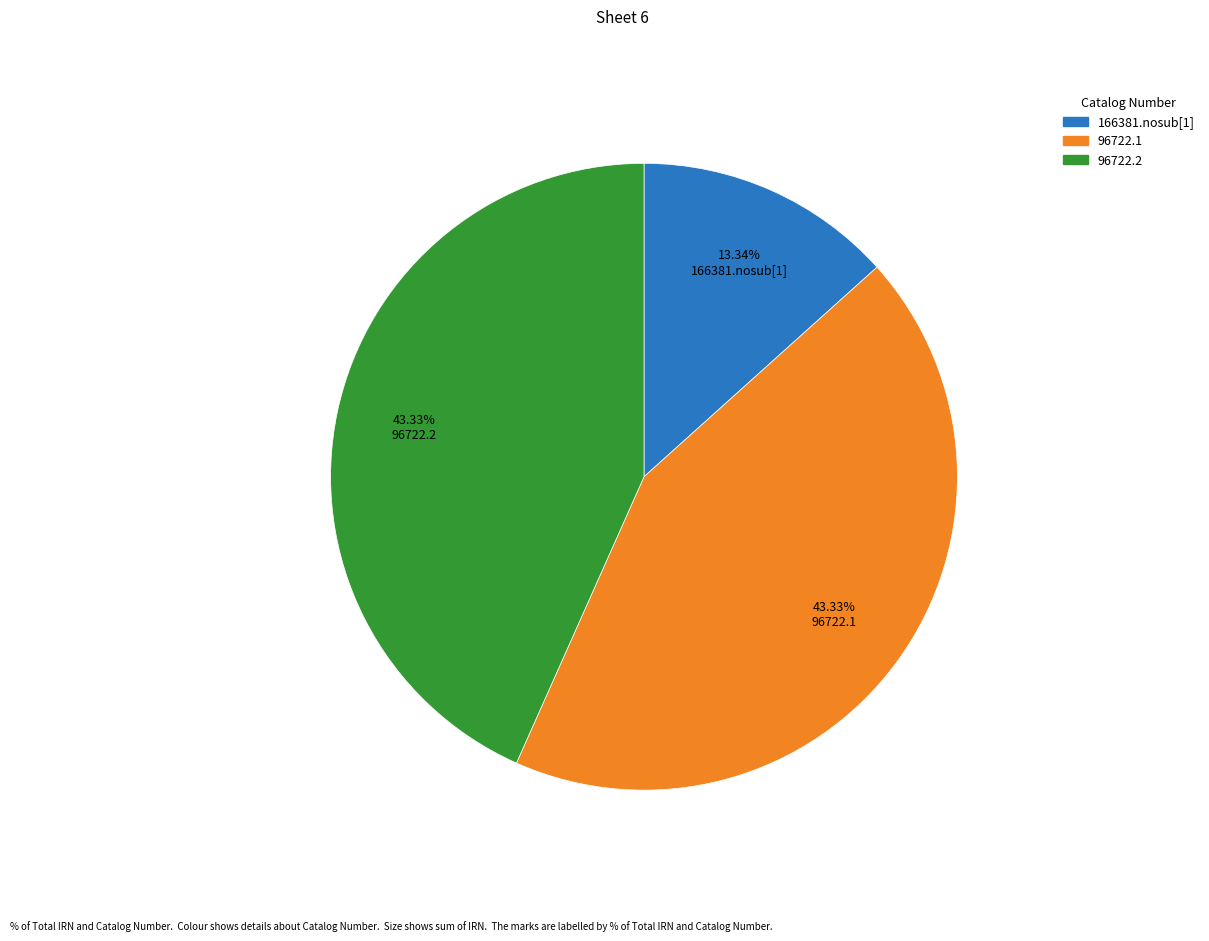

Approximately how many times larger is the value at 166381.nosub[1] compared to 96722.1?

0.3